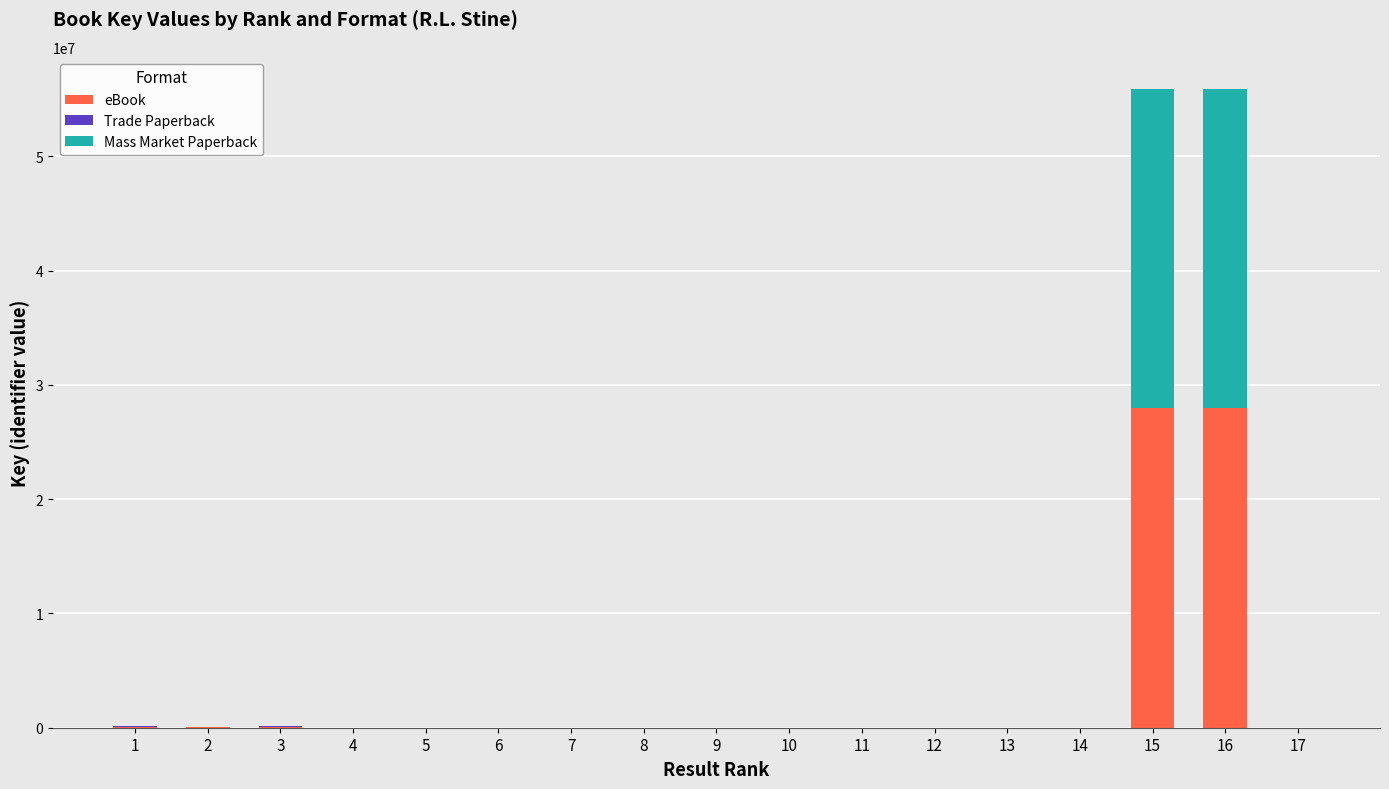

Which series has the largest range (max minus min)?

Mass Market Paperback